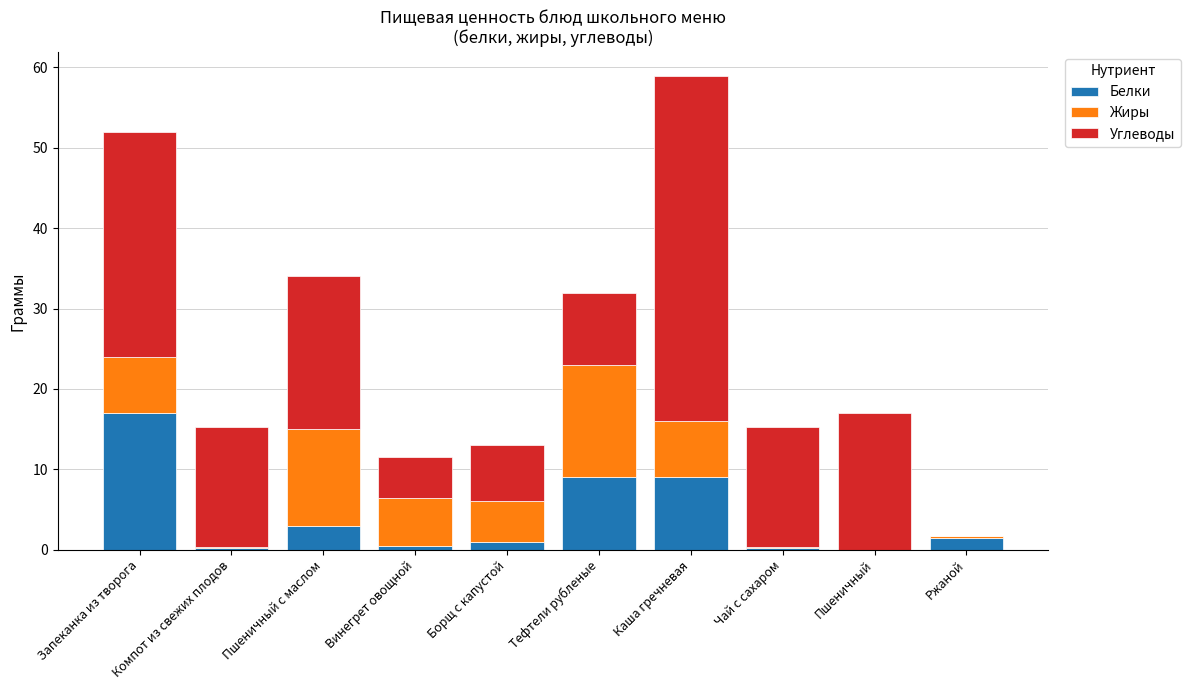

Is it true that Белки equals 17.0 at Запеканка из творога?

True